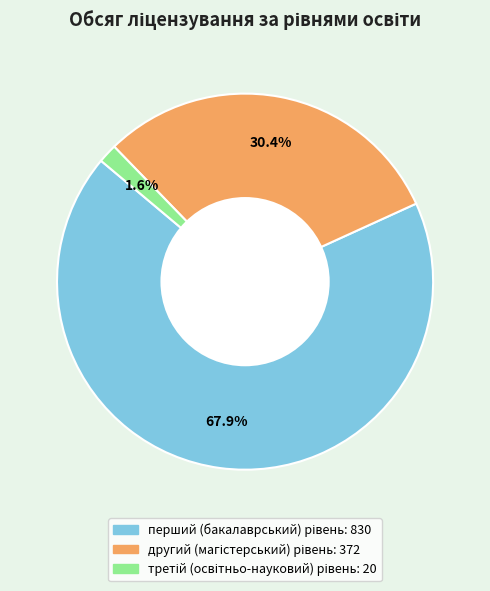

How many slices are in this pie chart?

3